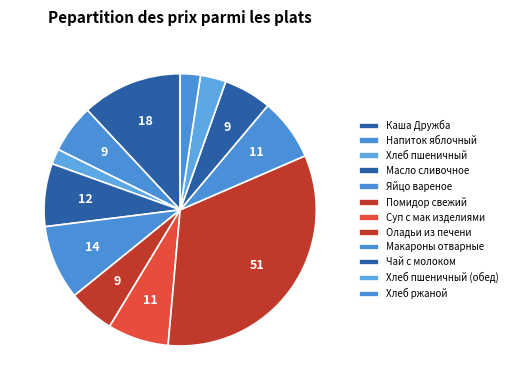

How many slices are in this pie chart?

12